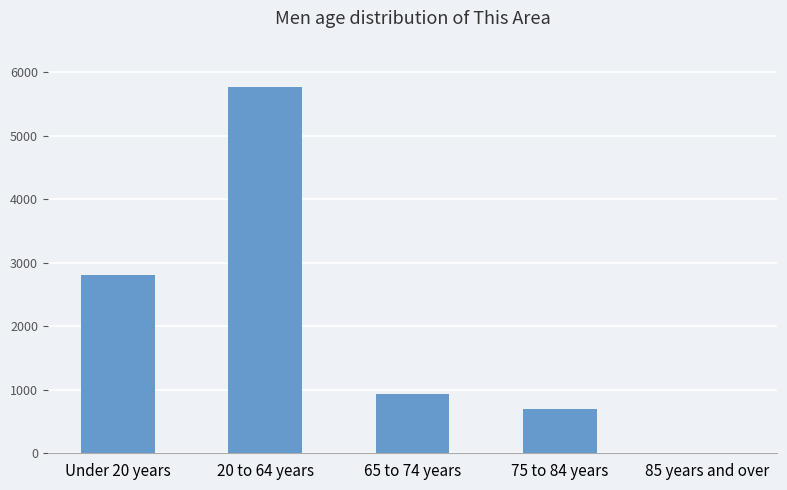

Which category has the highest value across all series?

20 to 64 years